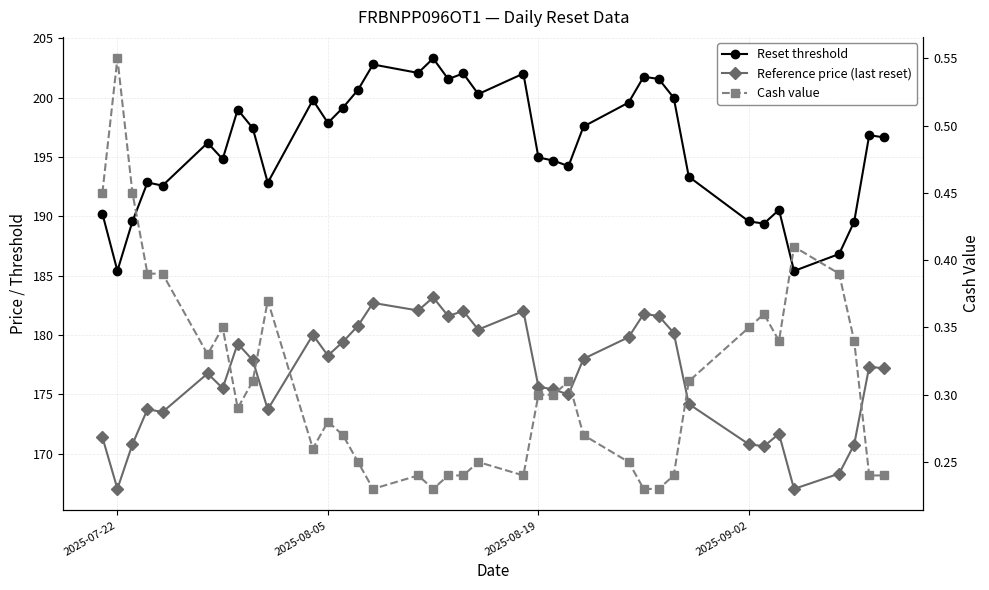

Is it true that Cash value equals 0.6 at 33?

False